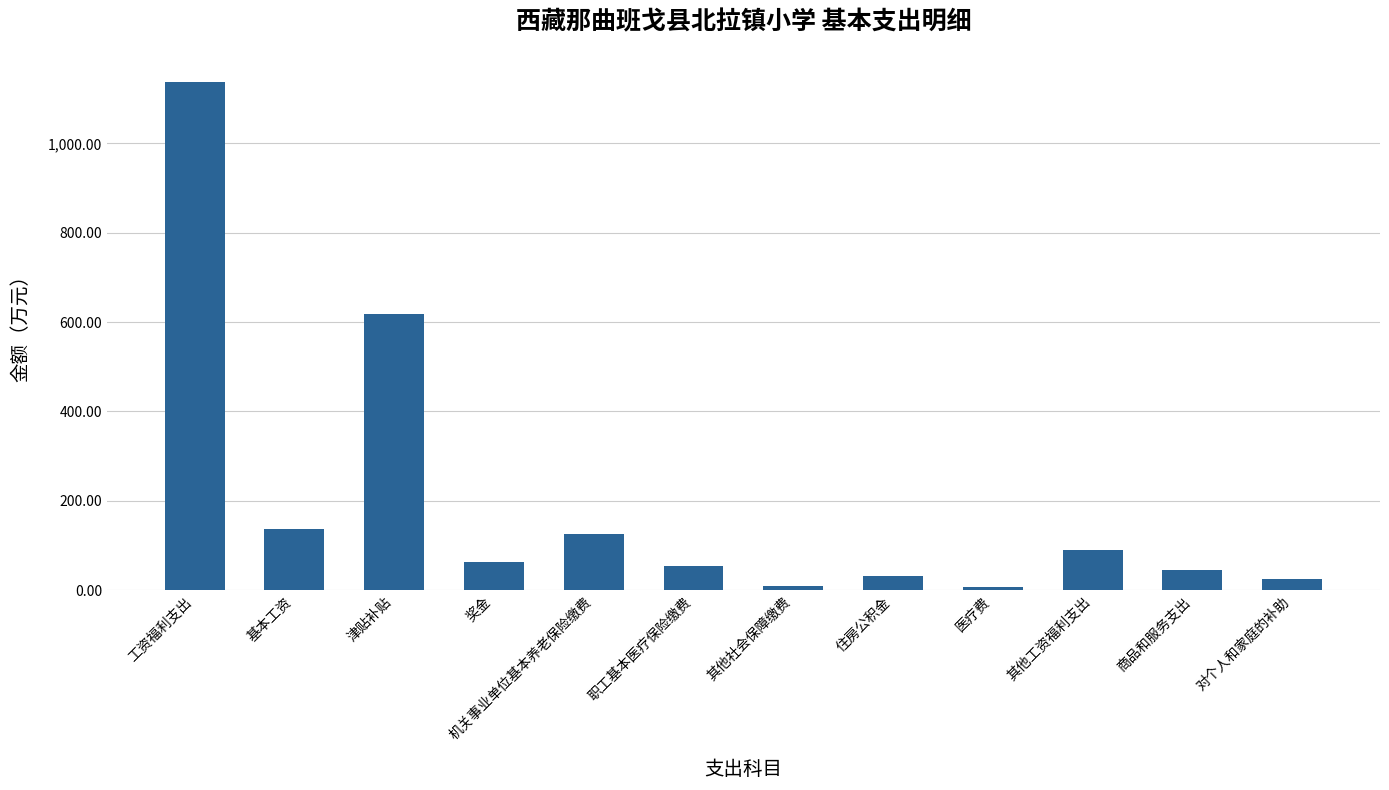

Are the bars horizontal?

No